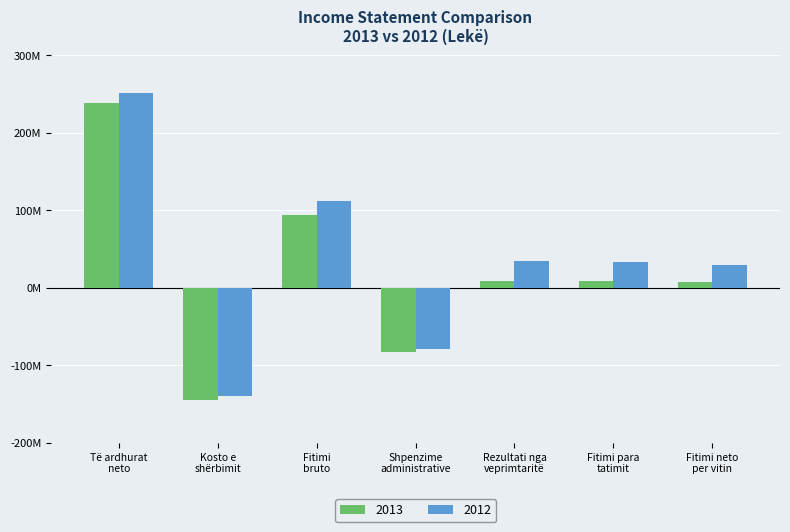

What are all the series names shown in the legend?

2013, 2012